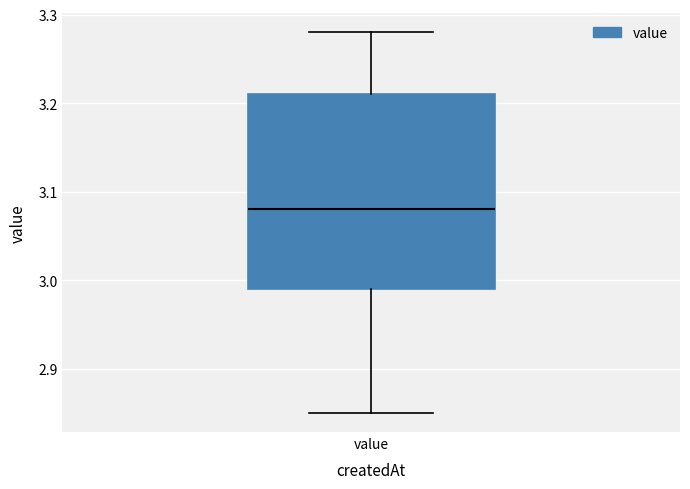

Where is the upper edge of the box for value on the y-axis? The values are not printed on the chart, so give them approximately, as read against the axis.

3.21